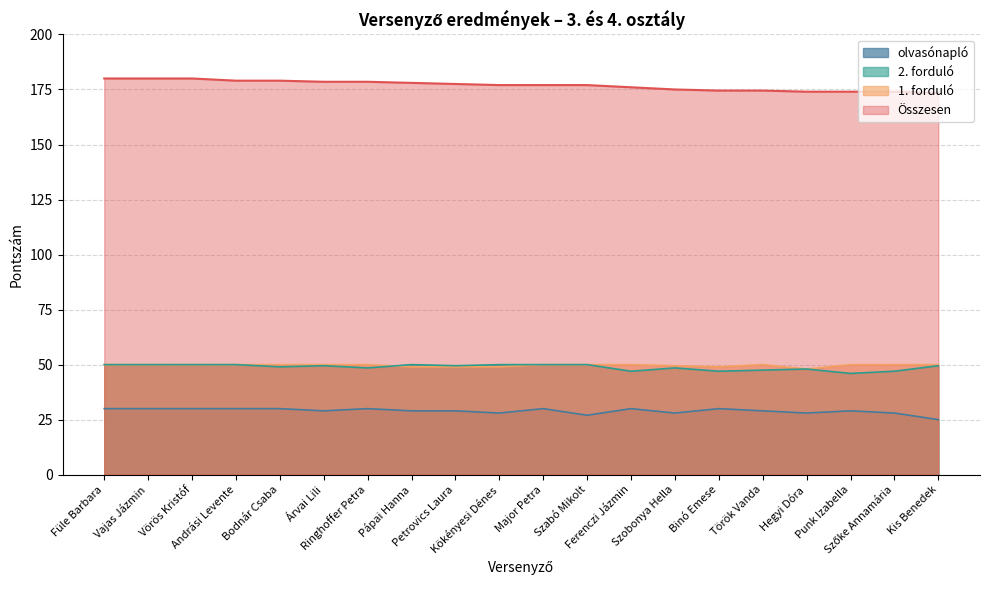

What are all the series names shown in the legend?

Összesen (vonal), 1. forduló (vonal), 2. forduló (vonal), olvasónapló (vonal)